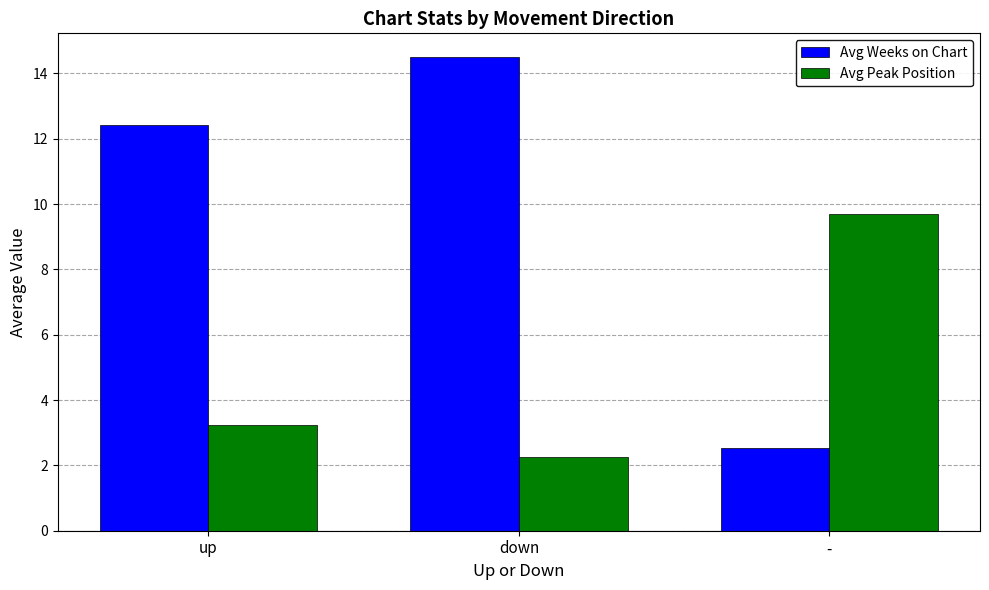

Is it true that Avg Peak Position equals 3.1 at down?

False